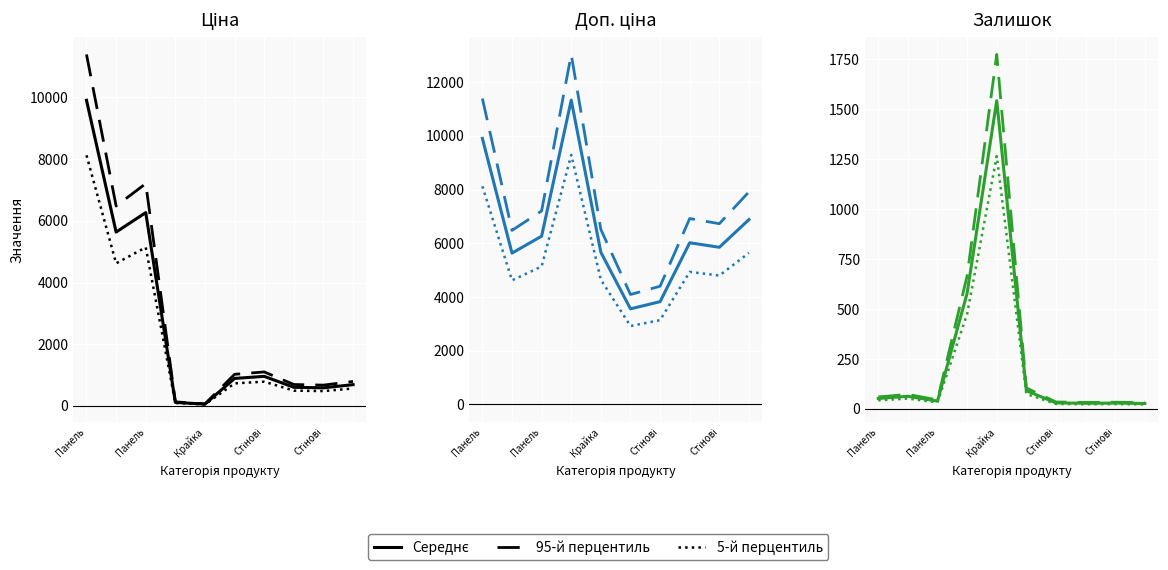

How many data points in 5-й перцентиль are less than 42?

5